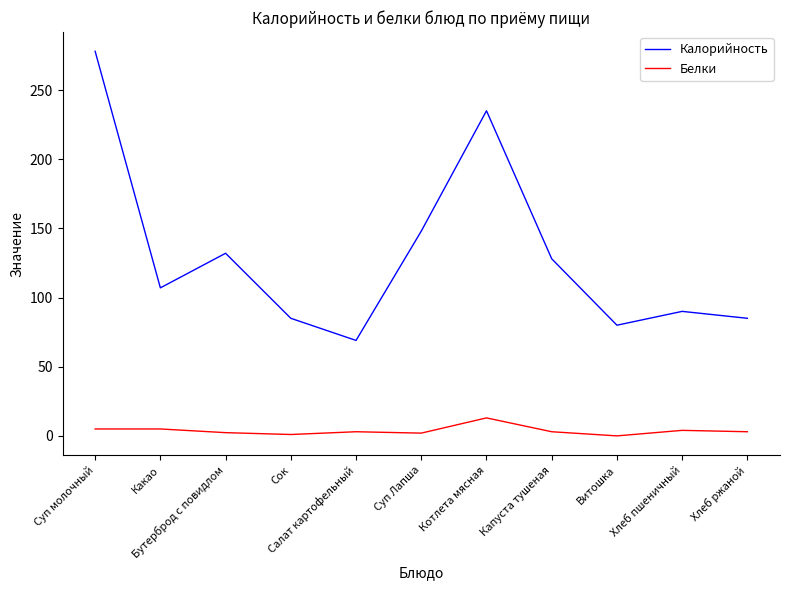

Which series has the largest total across all categories?

Калорийность